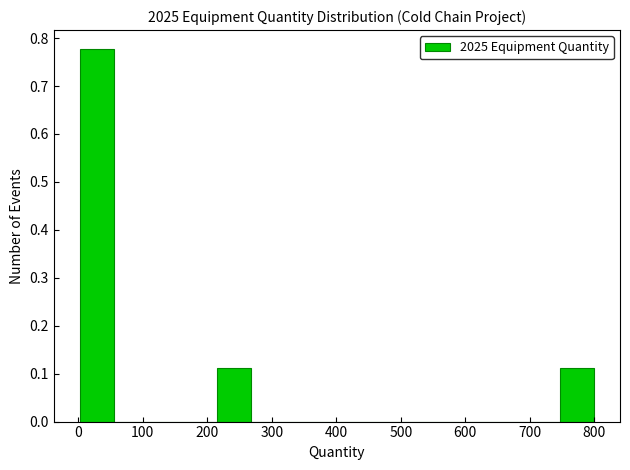

Reading left to right, list every bar in this chart as the range it spans on the x-axis followed by its height. Neither the bar edges nor the heights are printed on the chart, so give them approximately, as read against the axes.

0 to 60: 0.78
60 to 110: 0
110 to 160: 0
160 to 210: 0
210 to 270: 0.11
270 to 320: 0
320 to 370: 0
370 to 430: 0
430 to 480: 0
480 to 530: 0
530 to 590: 0
590 to 640: 0
640 to 690: 0
690 to 750: 0
750 to 800: 0.11